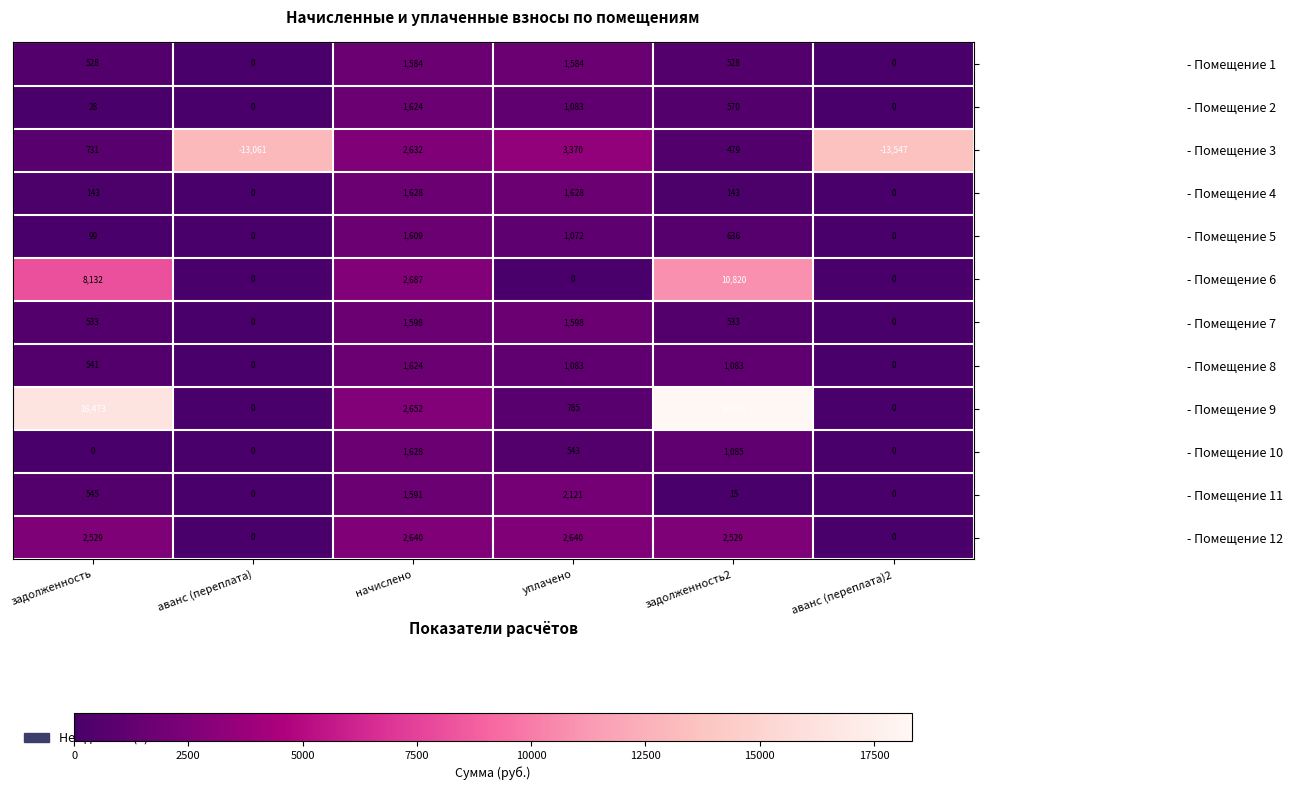

Which series has the widest spread of values?

- Помещение 9